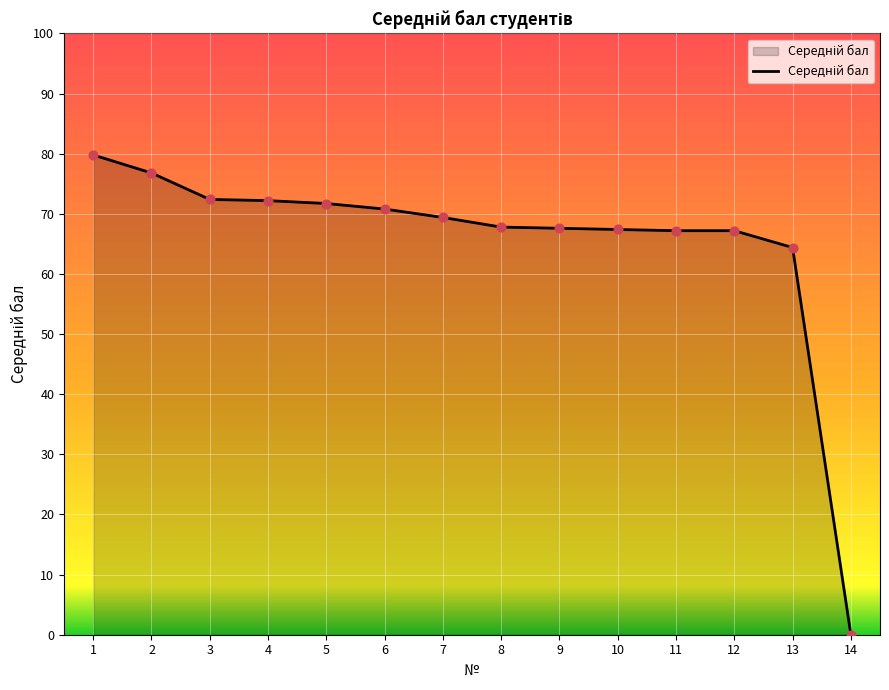

Approximately how many times larger is the value at 6 compared to 9?

1.0